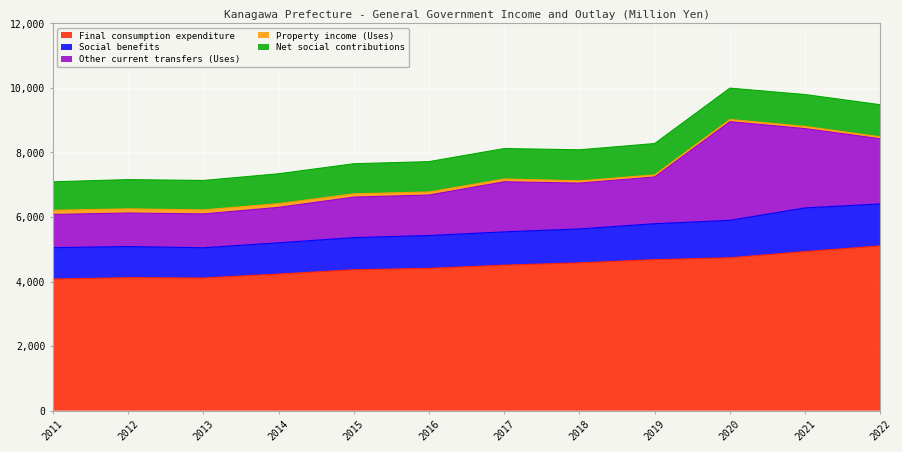

The Social benefits series shows 517502 at 2017. True or false?

False